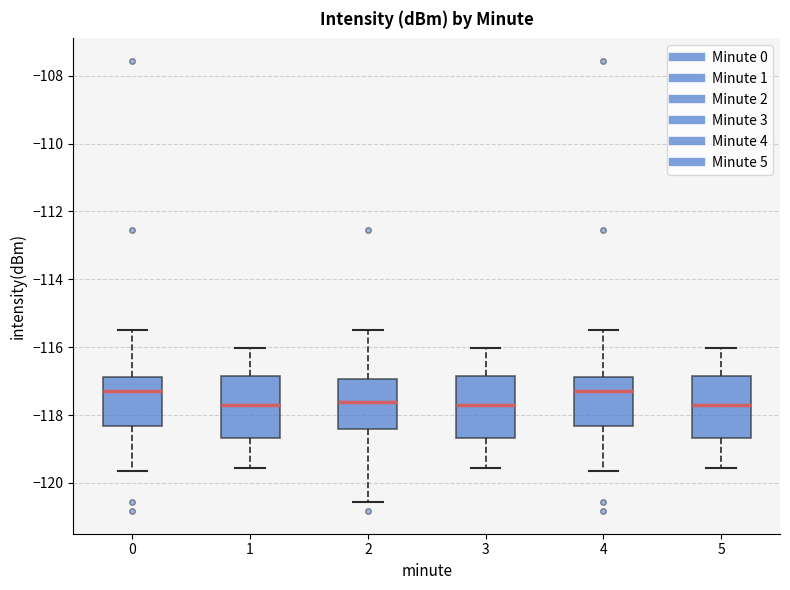

Reading left to right, transcribe this box plot: for each box, give where its median line is, the range the box spans, and where its two whiskers end, as read against the y-axis. The values are not printed on the chart, so give them approximately, as read against the axis.

0: median -117.2, box -118.4 to -116.8, whiskers -119.6 to -115.4
1: median -117.8, box -118.6 to -116.8, whiskers -119.6 to -116.0
2: median -117.6, box -118.4 to -117.0, whiskers -120.6 to -115.4
3: median -117.8, box -118.6 to -116.8, whiskers -119.6 to -116.0
4: median -117.2, box -118.4 to -116.8, whiskers -119.6 to -115.4
5: median -117.8, box -118.6 to -116.8, whiskers -119.6 to -116.0